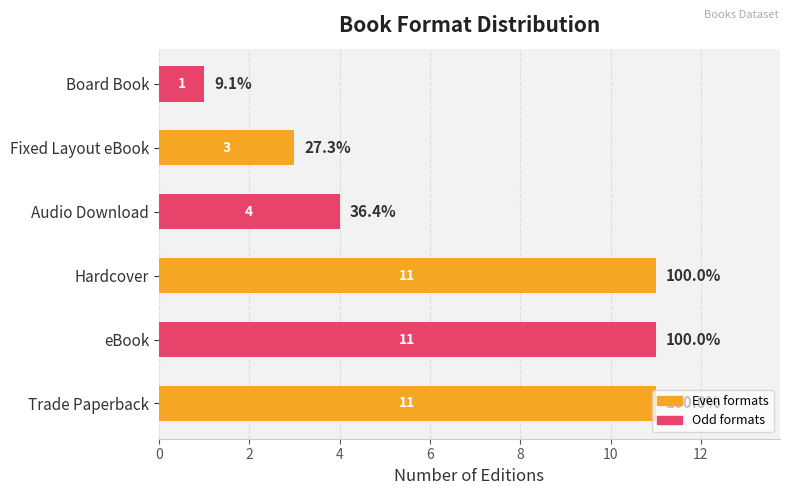

Which label corresponds to the smallest value in the chart?

Board Book